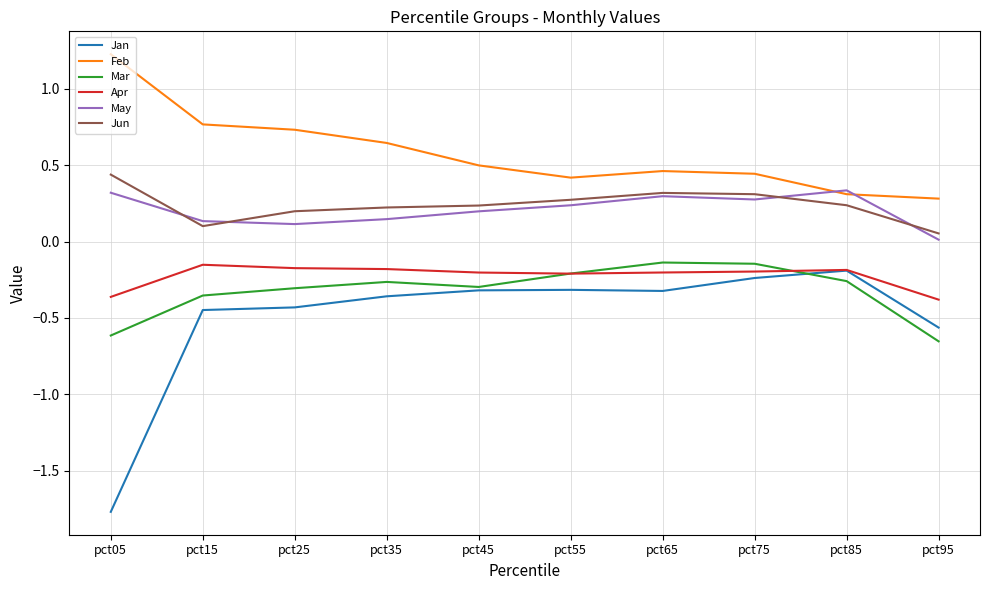

Which series has the largest range (max minus min)?

Jan